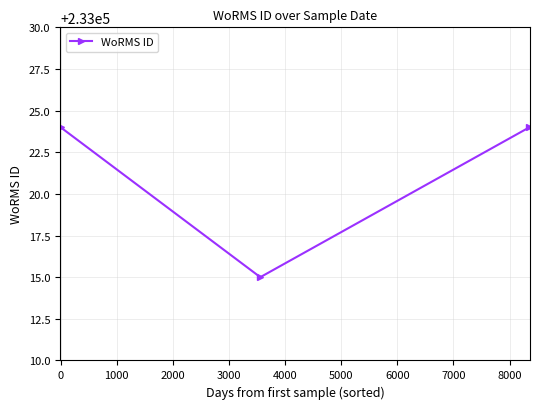

What is the sum of all values?

699063